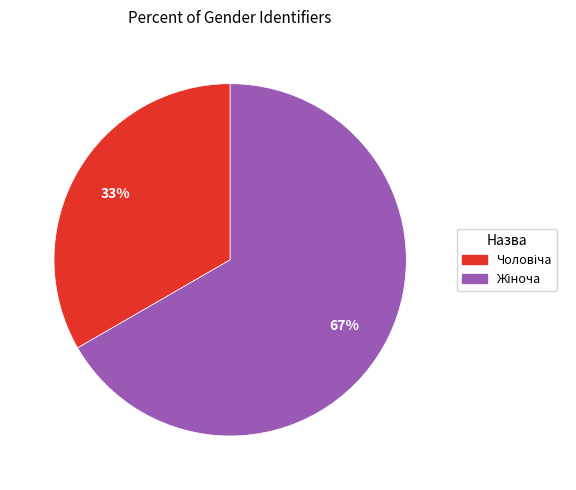

Does any single category account for the majority?

Yes